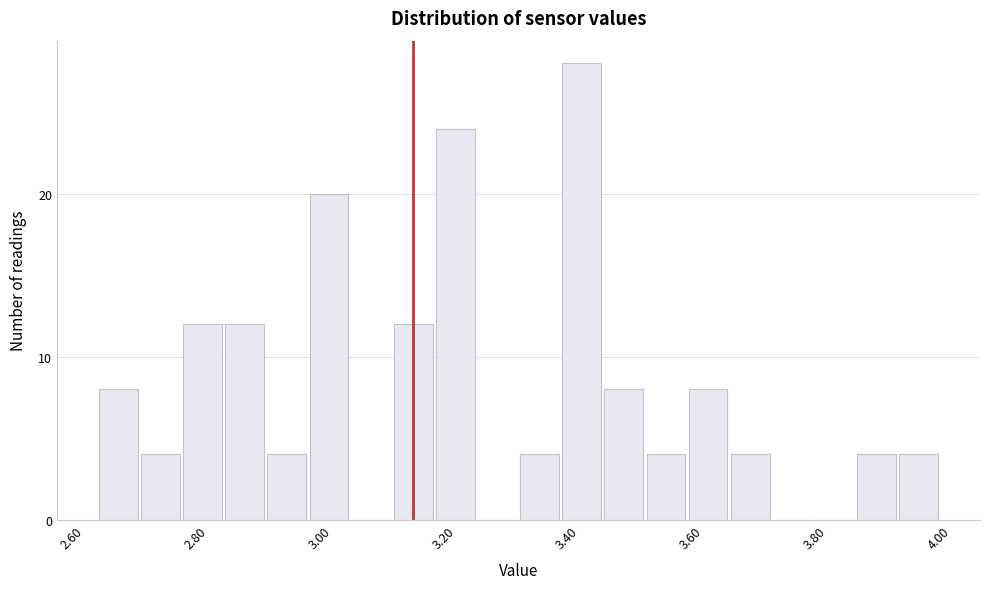

Read against the x-axis, roughly where is the centre of the tallest bar?

3.40